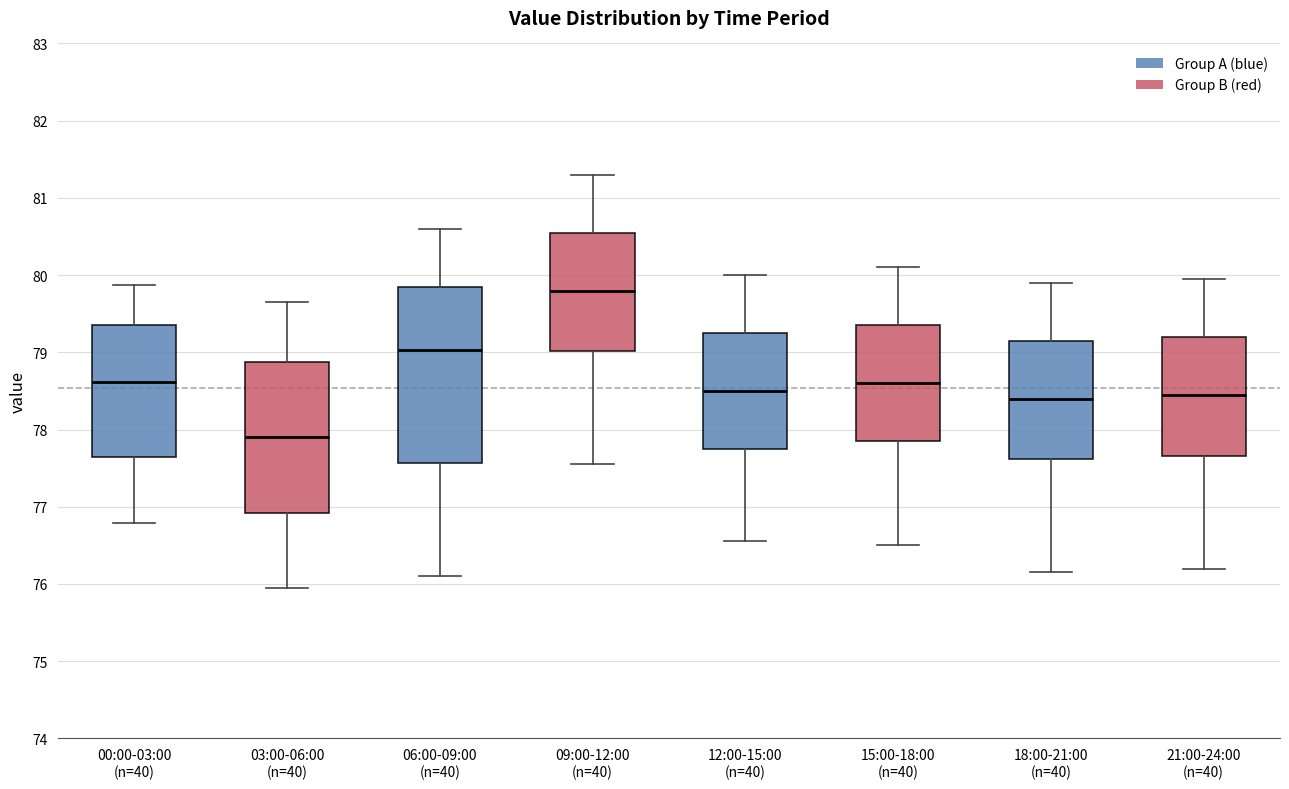

Which box's median line is the highest?

09:00-12:00 (n=40)